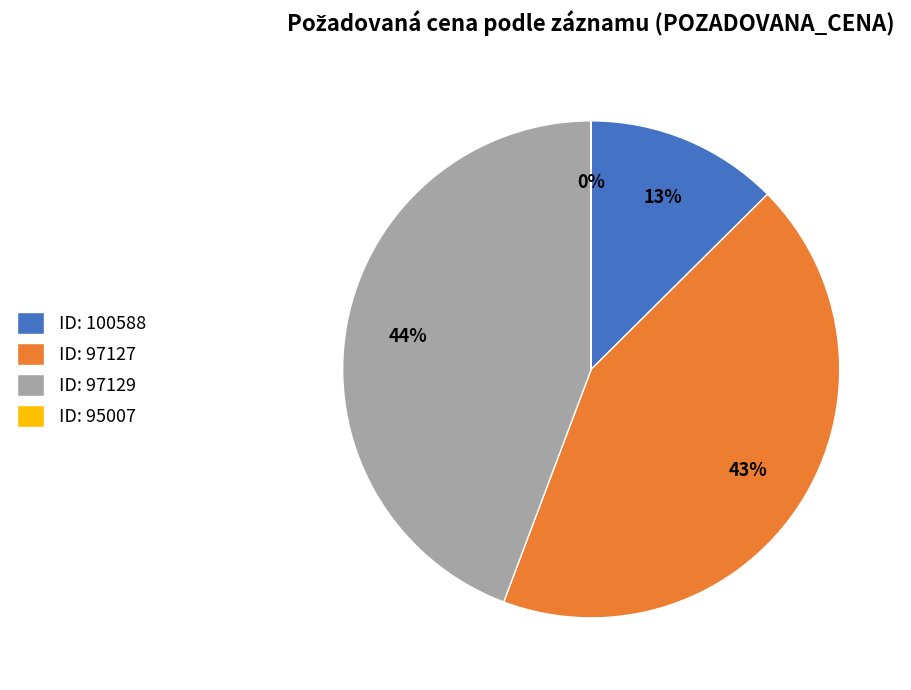

The ID: 97127 slice represents 43% of the pie. True or false?

True